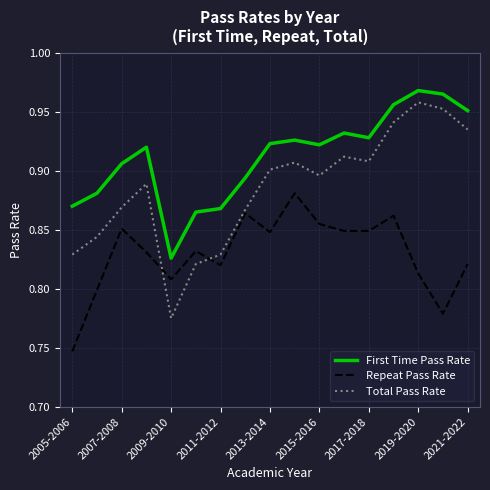

Which series has the largest range (max minus min)?

Total Pass Rate